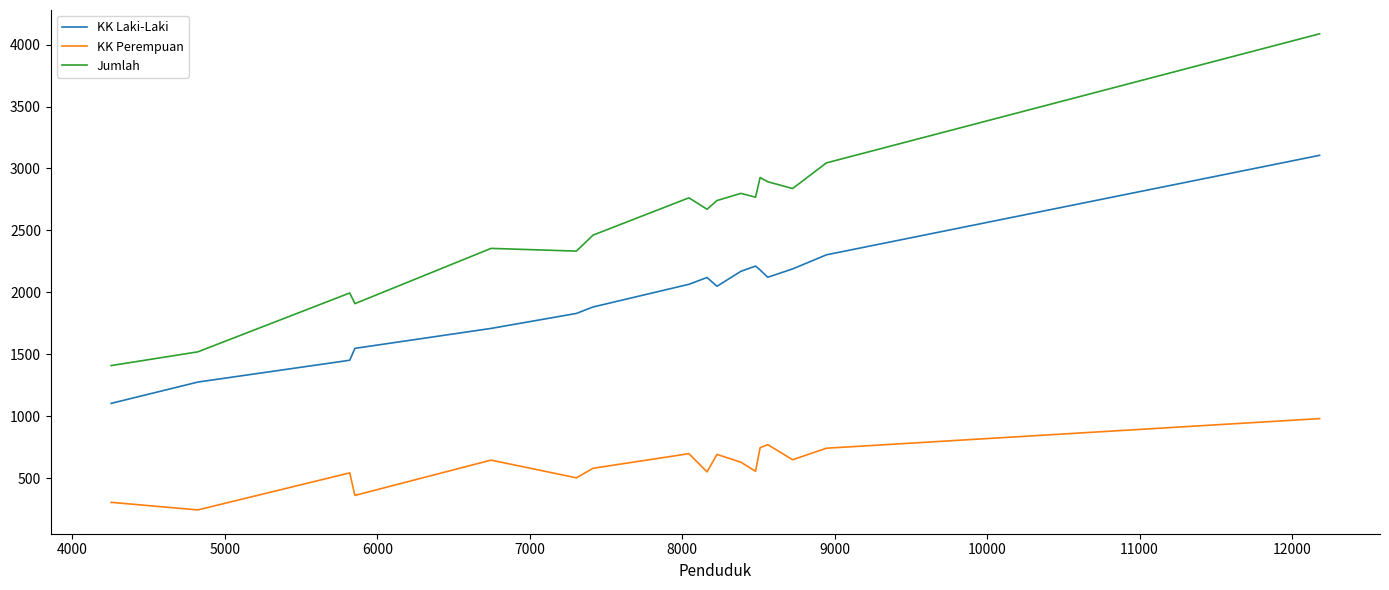

Which series has the largest range (max minus min)?

Jumlah